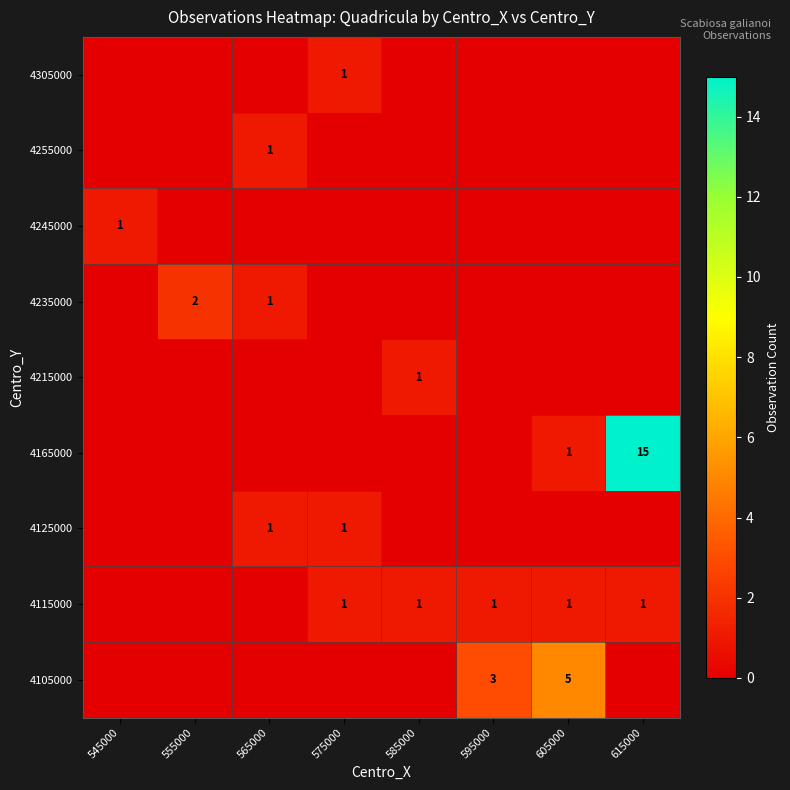

True or false: 4165000 has a value of -10 at 555000.

False